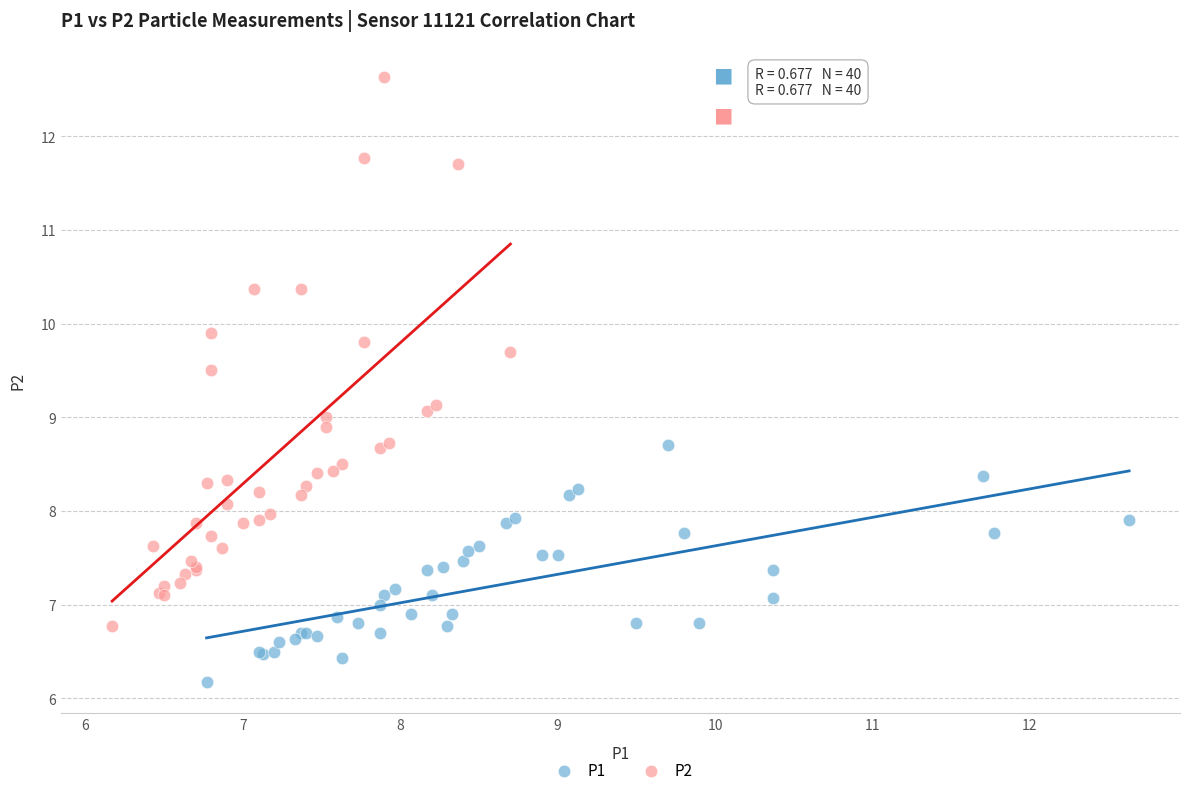

What are all the series names shown in the legend?

P1, P2